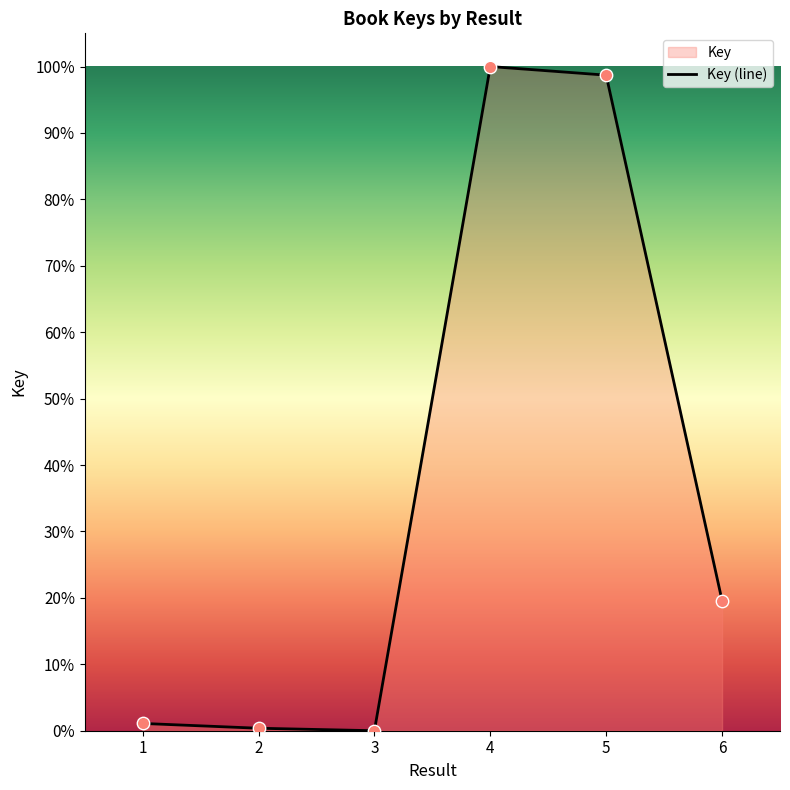

What is the change in value from 5 to 6?

-79.1